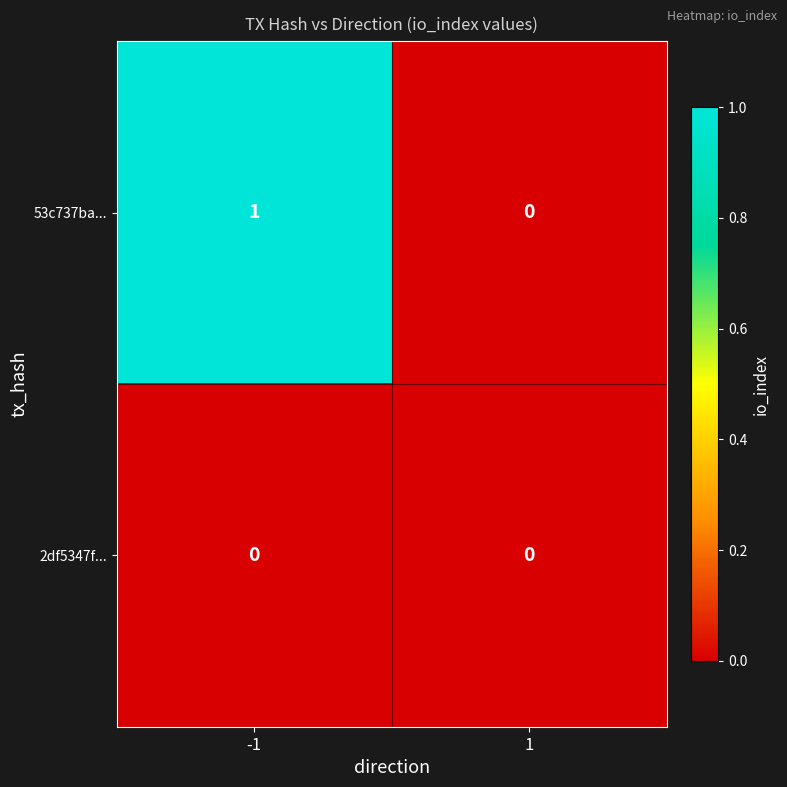

Rank the series by their average value, from lowest to highest.

2df5347f..., 53c737ba...